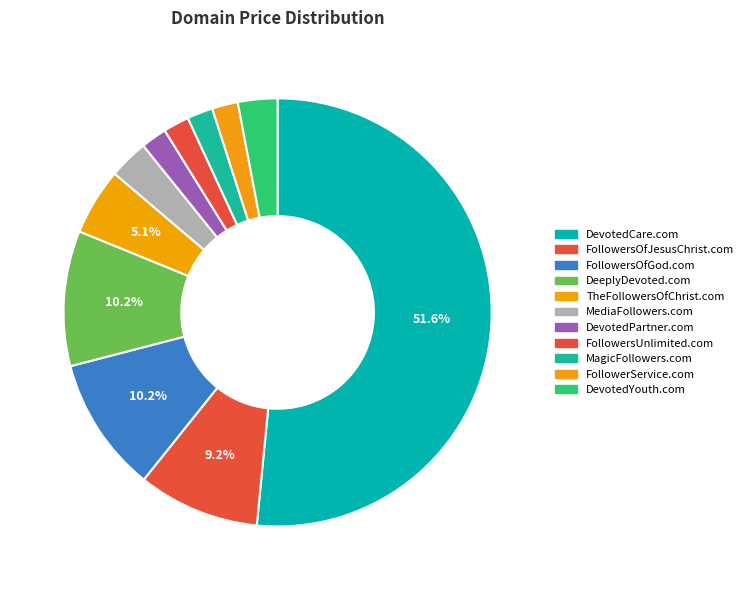

What is the majority slice?

DevotedCare.com